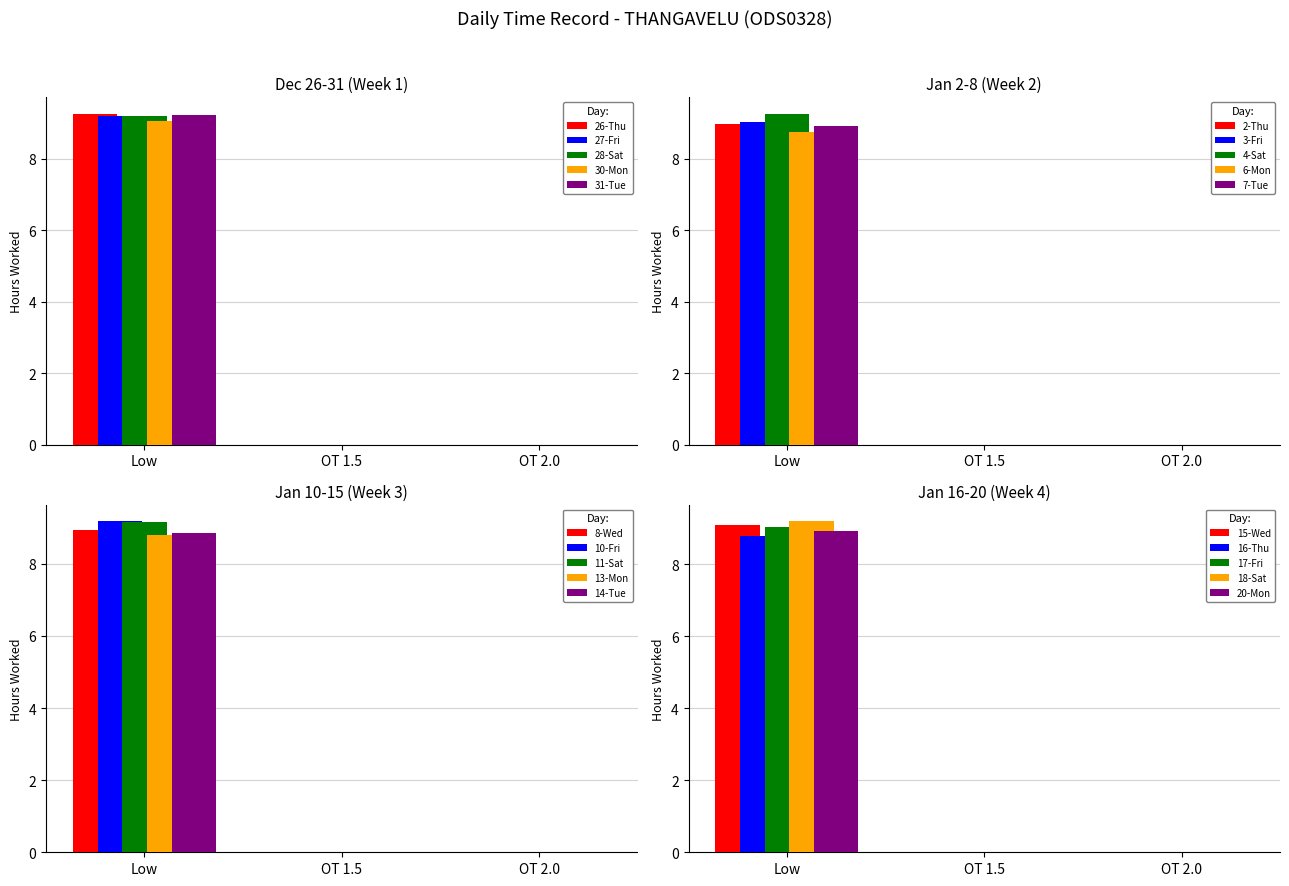

Which category has the highest value in the 31-Tue series?

Low